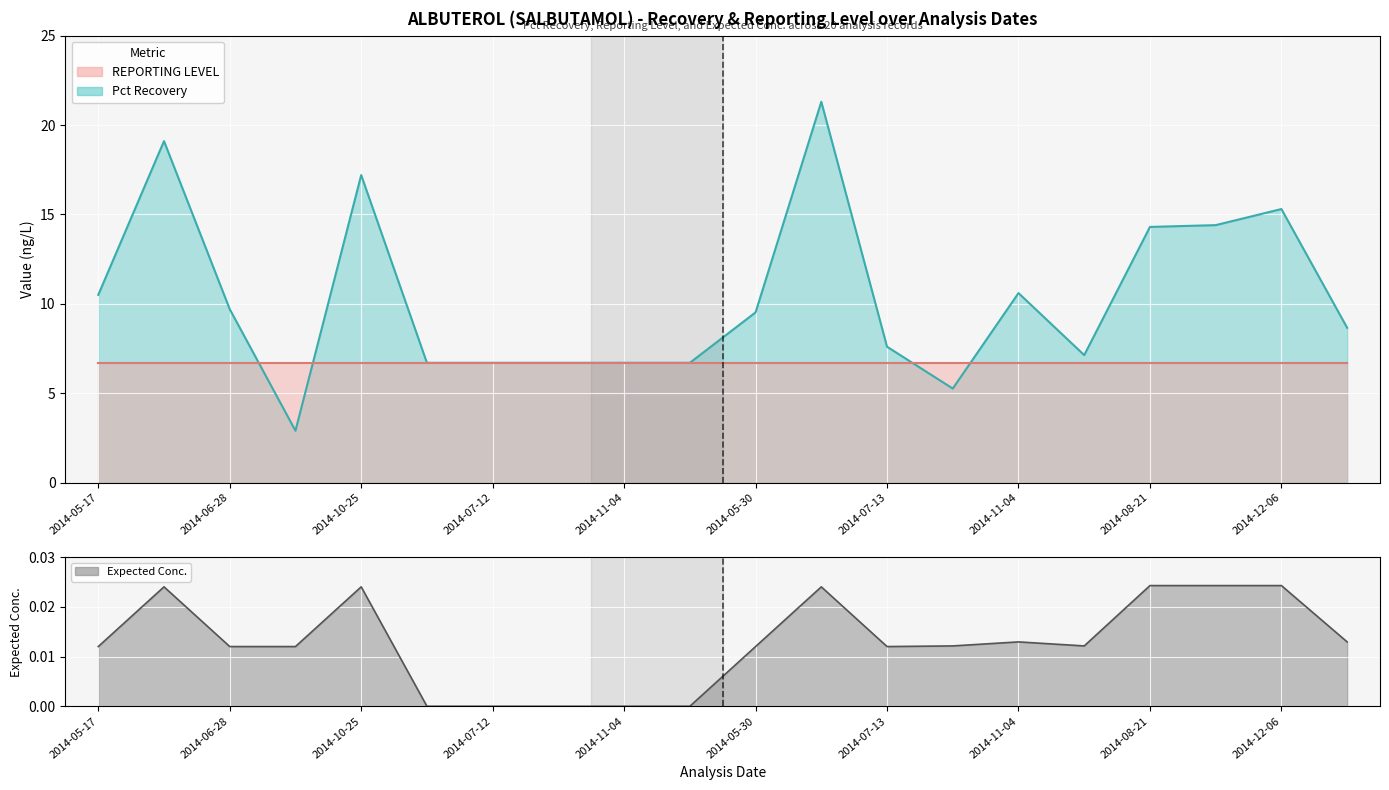

Is the value of Expected Conc. at 2014-10-11 greater than the value of Pct Recovery at 2014-06-22?

No